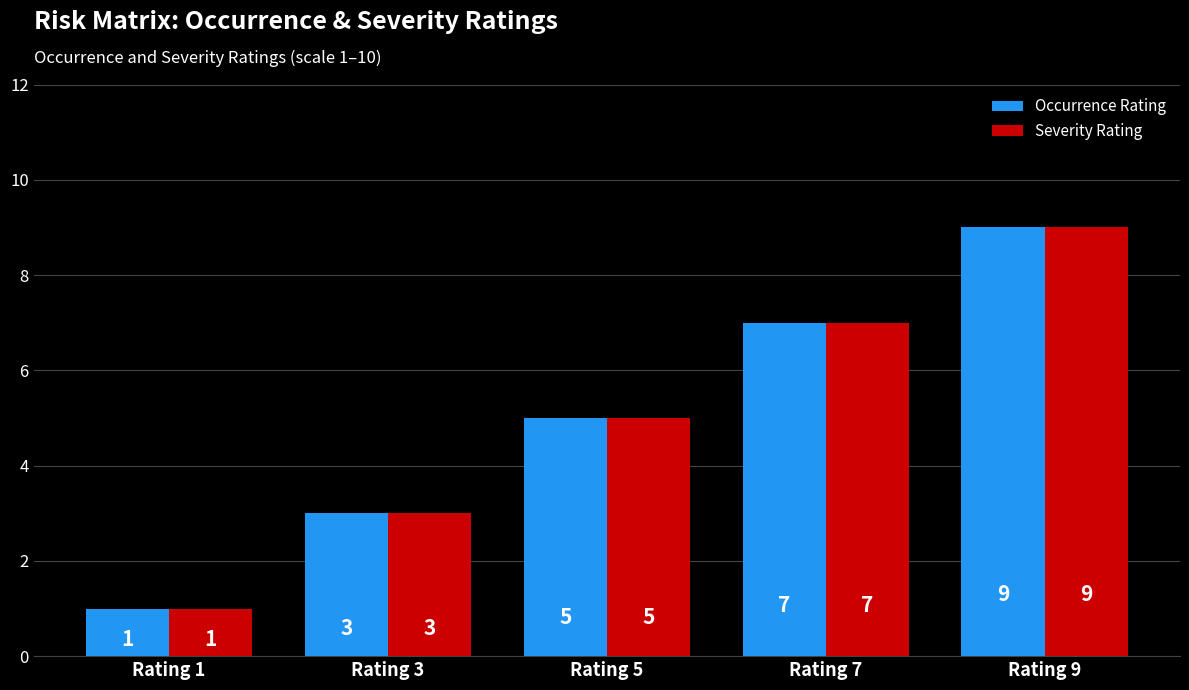

What is the maximum value shown in the chart?

9